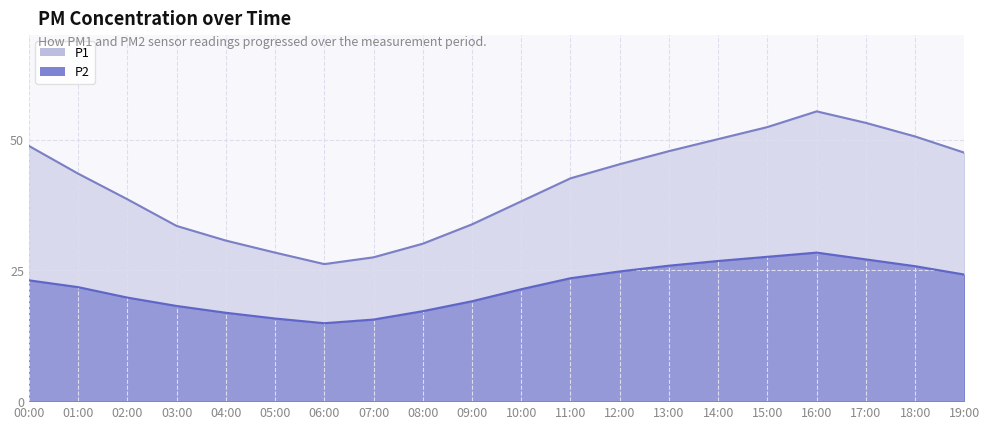

Where is the first local maximum for P2?

16:00